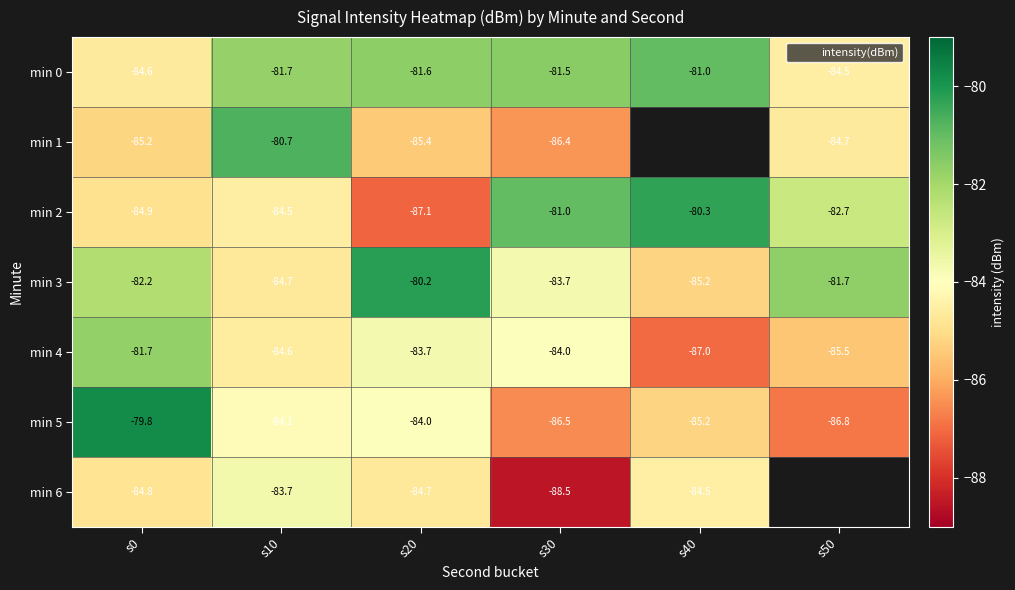

What is the difference between the second highest and minimum values in the min 5 series?

2.9